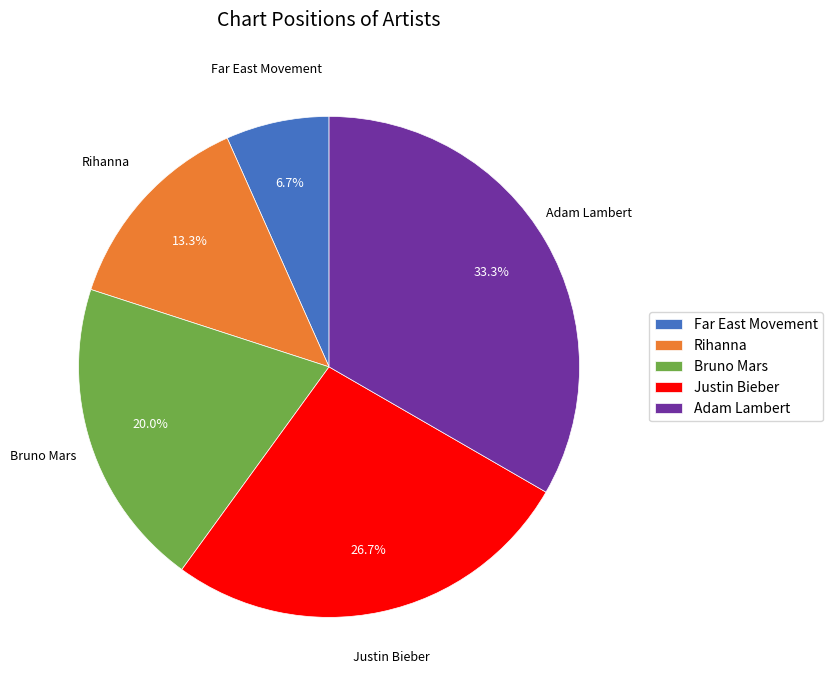

Which has a higher value, Adam Lambert or Far East Movement?

Adam Lambert